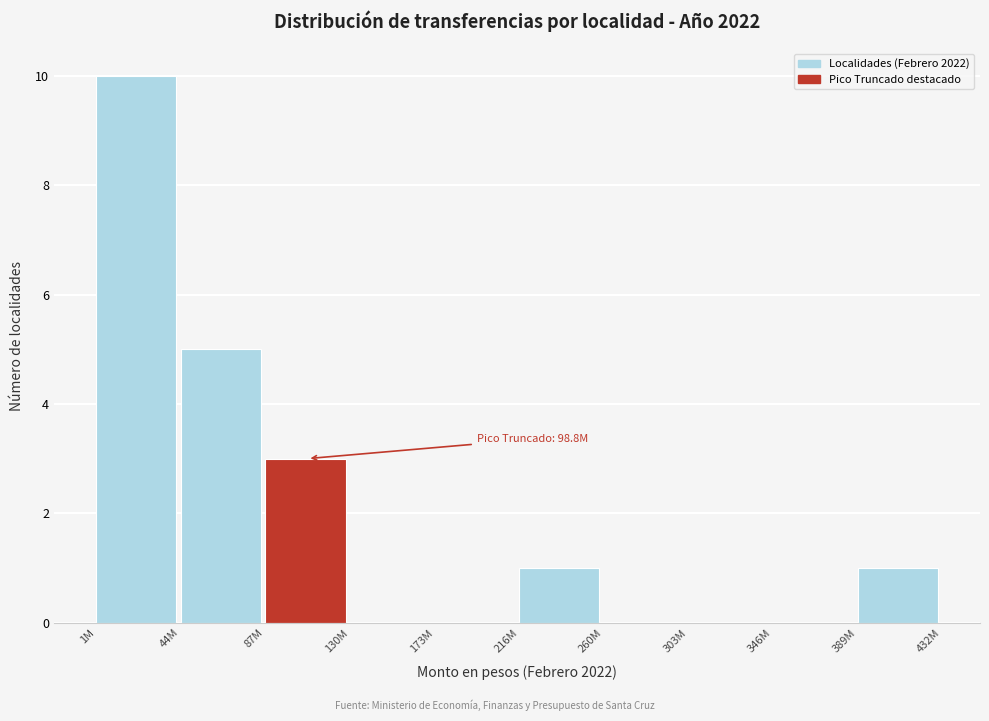

Reading left to right, what are all the values shown in this chart?

1M=10	44M=5	87M=3	130M=0	173M=0	216M=1	260M=0	303M=0	346M=0	389M=1